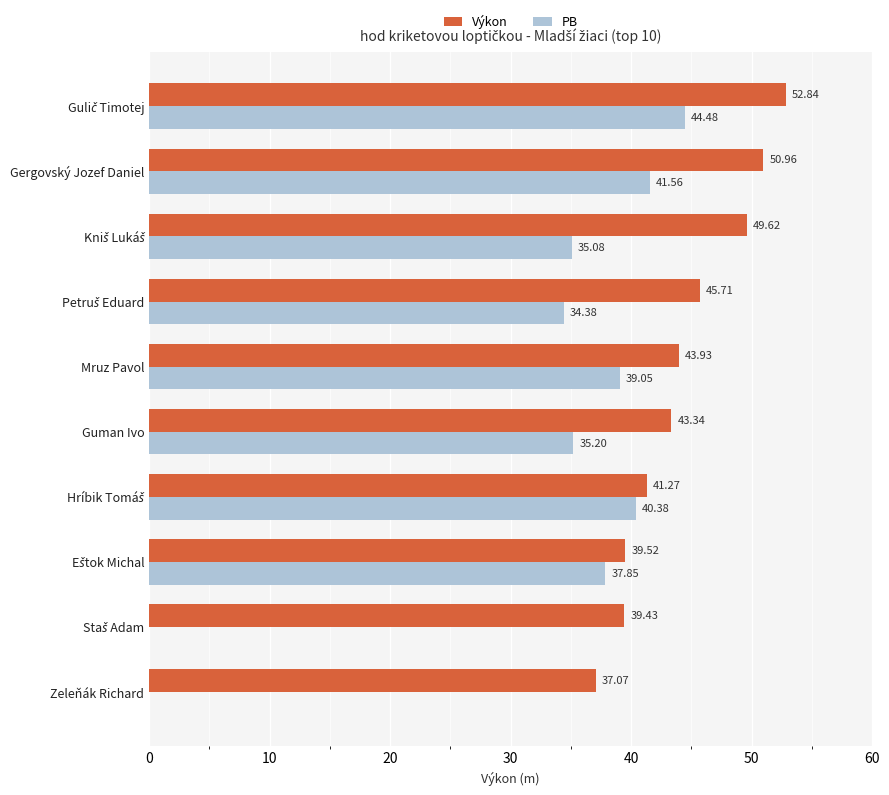

What is the sum of all PB values?

308.0